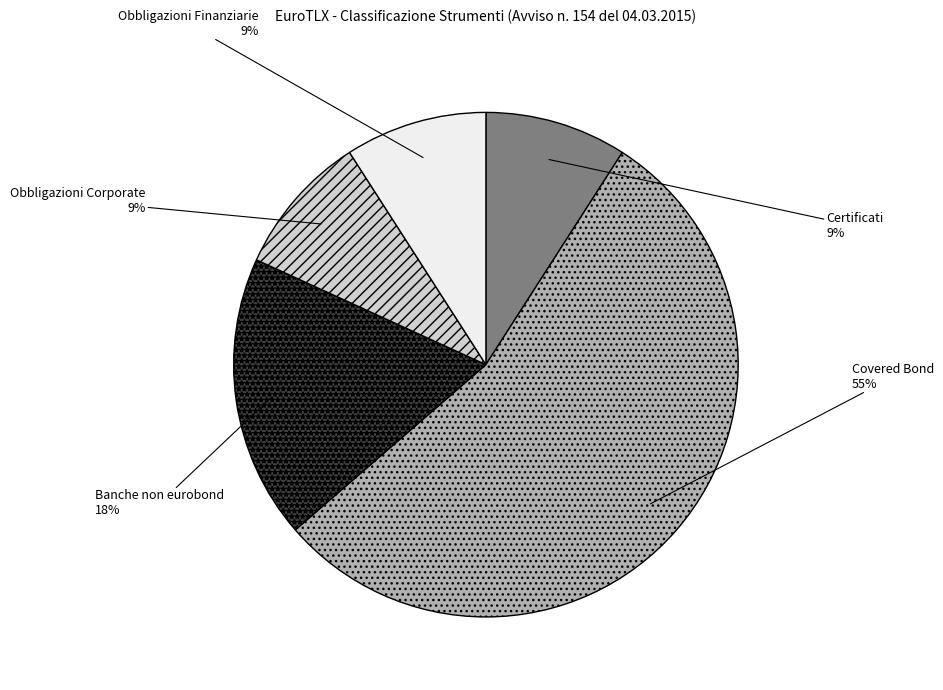

Does any single category account for the majority?

Yes